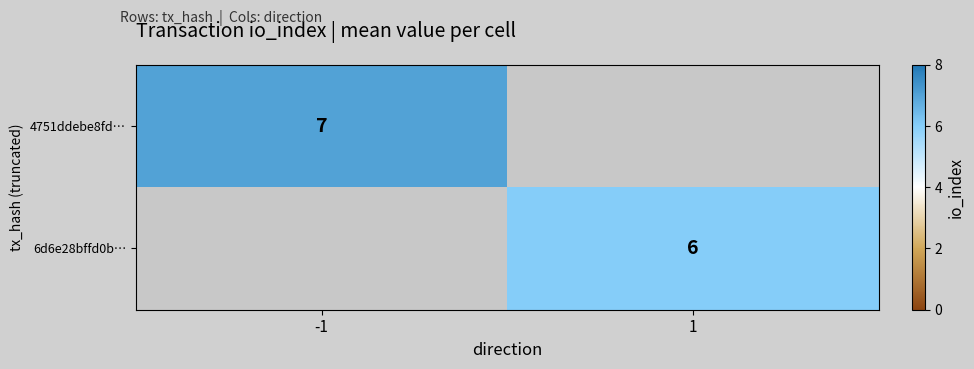

What is the greatest value displayed?

7.0